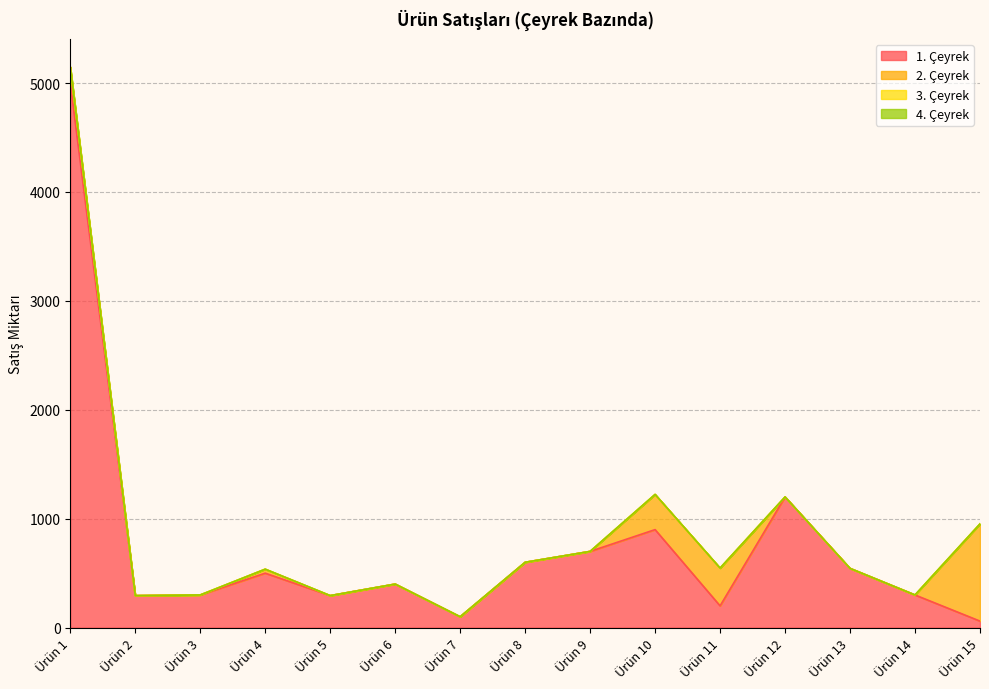

Which category has the highest value in the 3. Çeyrek series?

Ürün 1